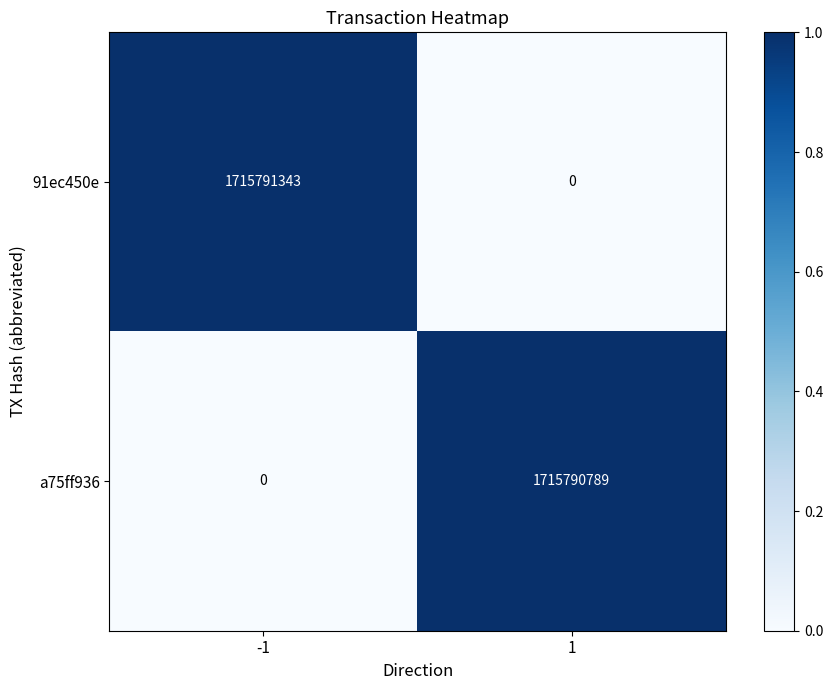

At -1, list the series in order from smallest to largest.

a75ff936, 91ec450e